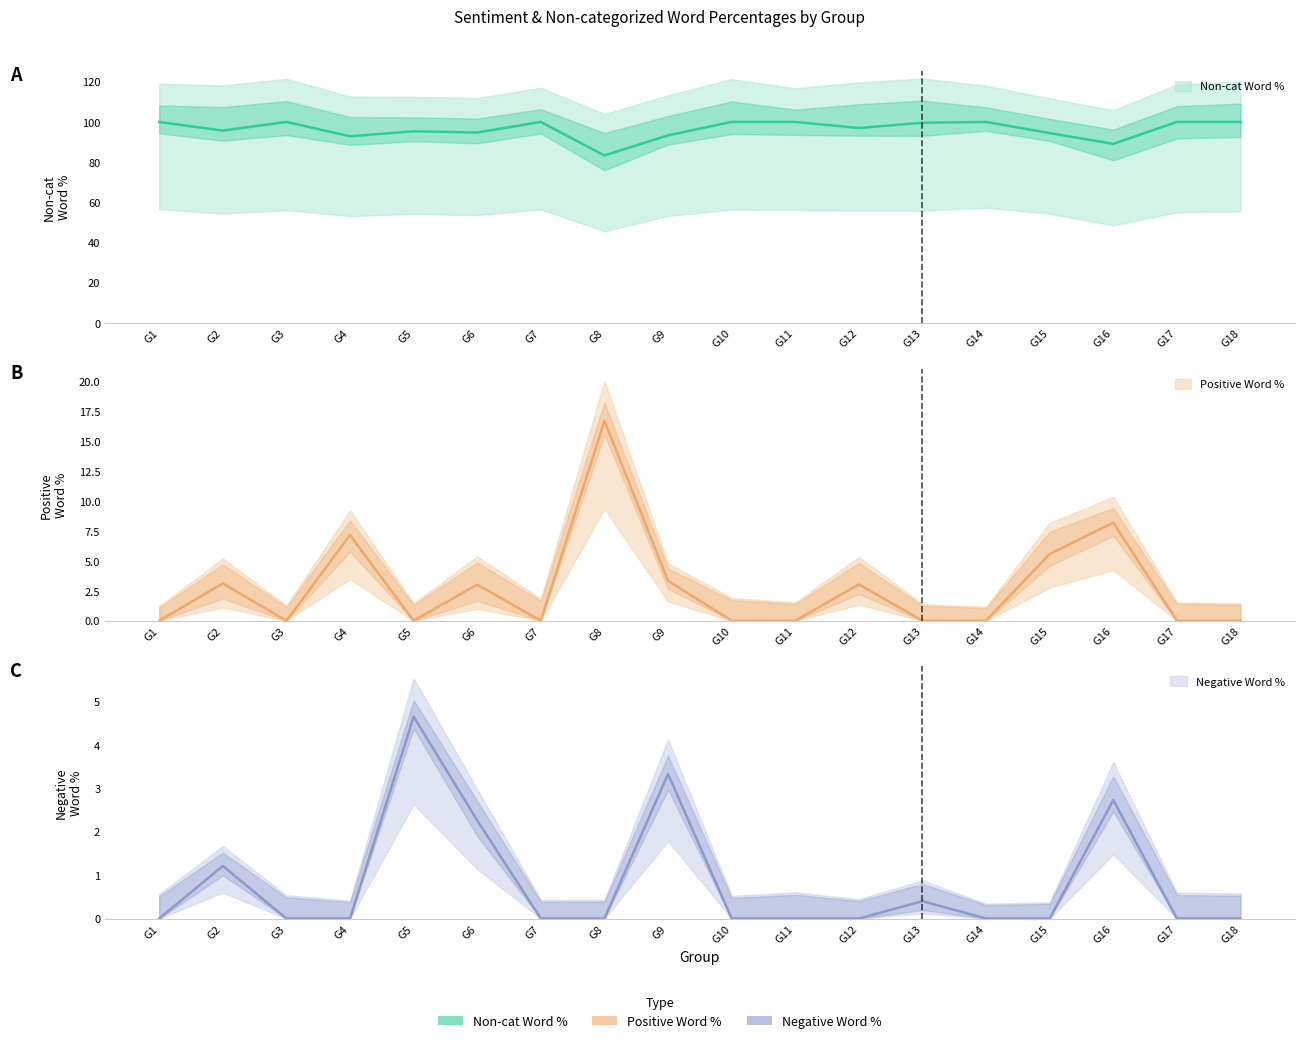

True or false: Negative Word % has more than 2 points higher than both neighbors.

True